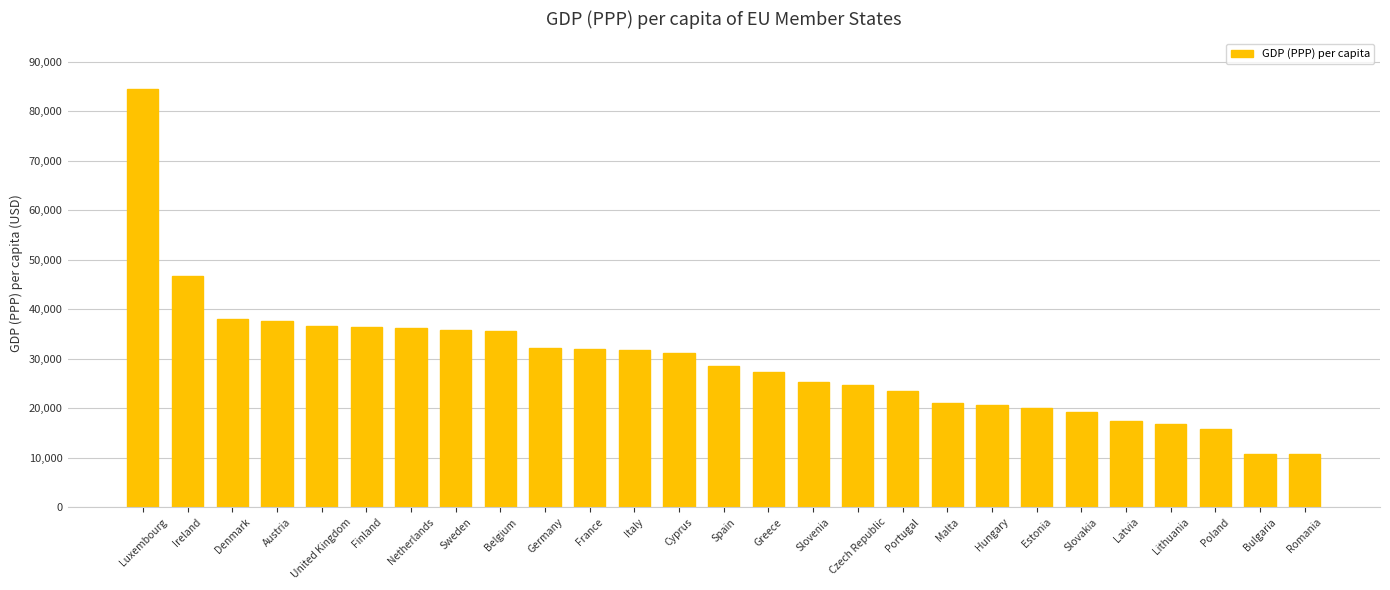

What is the minimum value shown in the chart?

10661